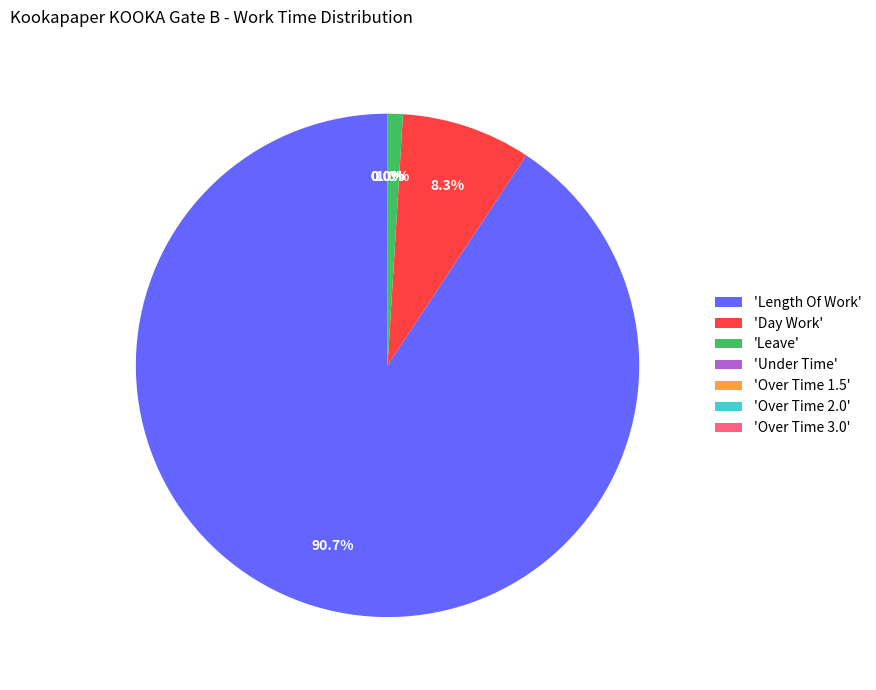

To the nearest percent, what is the combined percentage of Day Work and Under Time?

8%